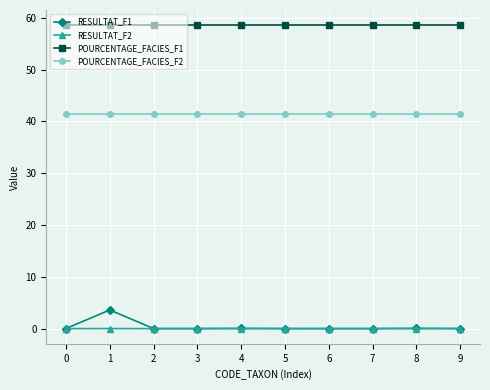

Is the value of POURCENTAGE_FACIES_F1 at 5 greater than the value of RESULTAT_F2 at 0?

Yes